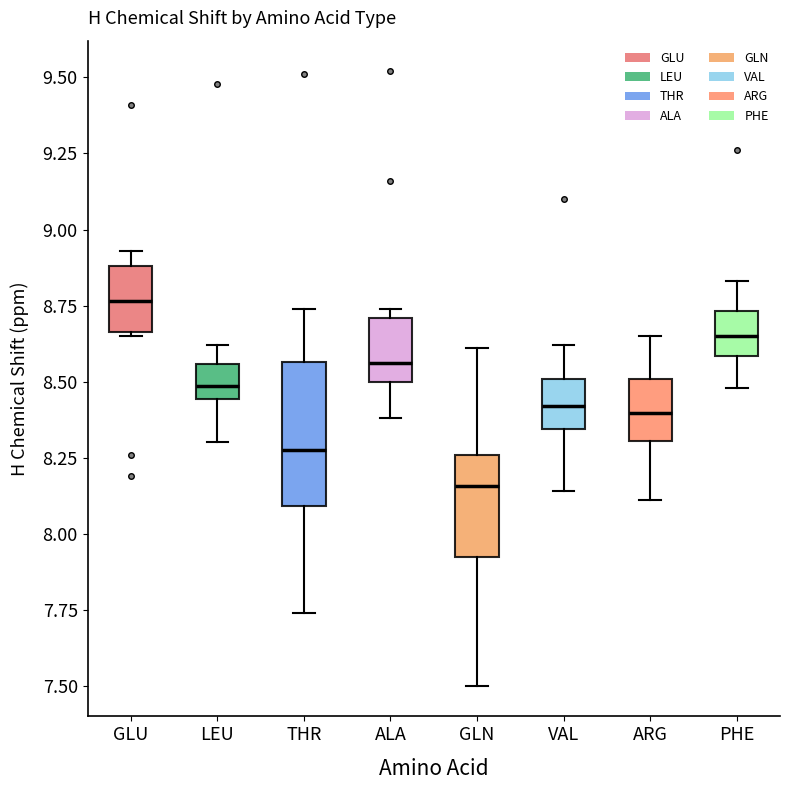

Where does the median line of the box for THR sit on the y-axis? The values are not printed on the chart, so give them approximately, as read against the axis.

8.30